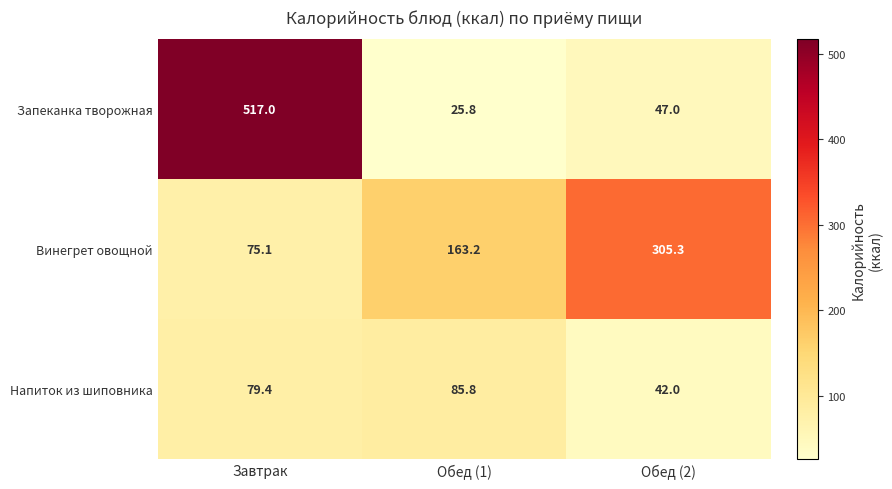

What is the highest value of the Запеканка творожная series?

517.0